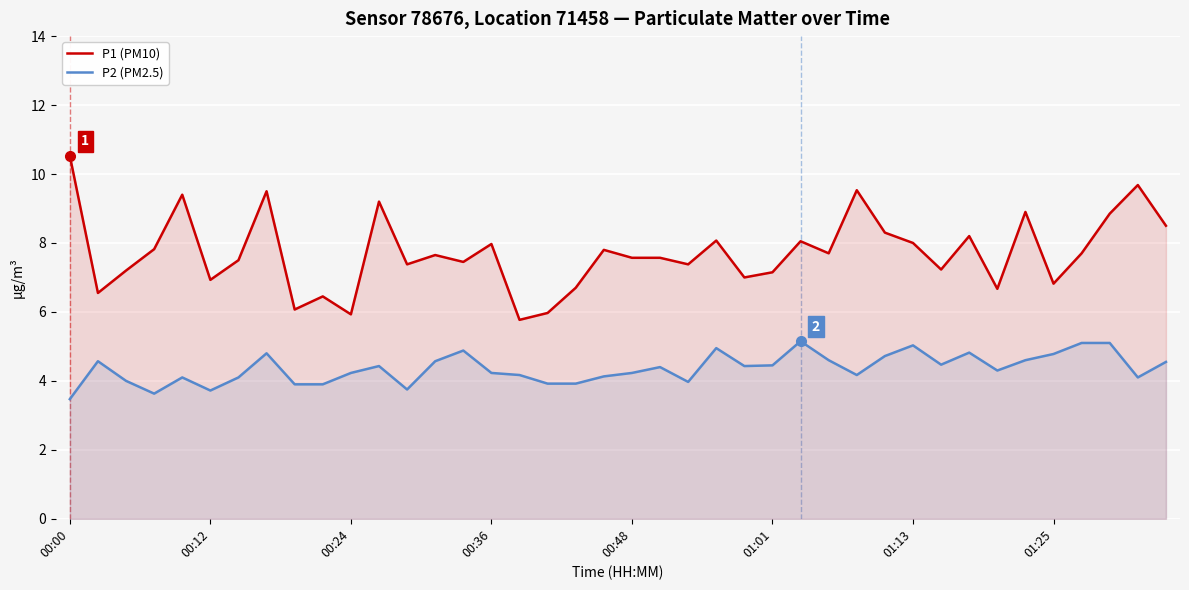

What is the smallest value displayed?

3.5